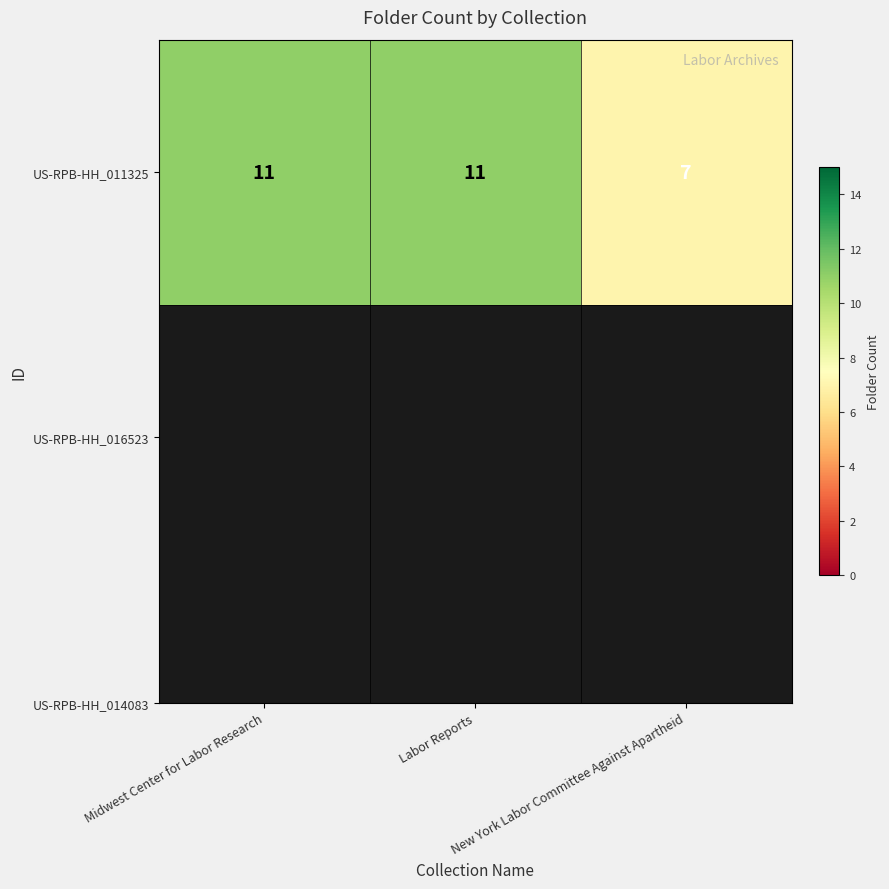

Reading right to left, list all the values displayed in this chart.

New York Labor Committee Against Apartheid=7	Labor Reports=11	Midwest Center for Labor Research=11